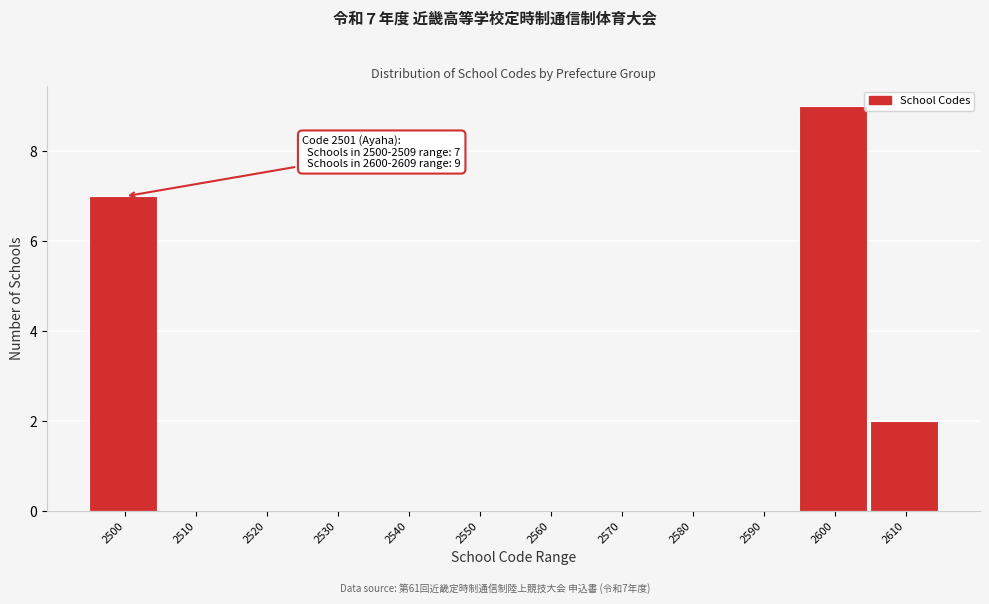

Reading left to right, extract all data points from this chart.

2500=7	2510=0	2520=0	2530=0	2540=0	2550=0	2560=0	2570=0	2580=0	2590=0	2600=9	2610=2